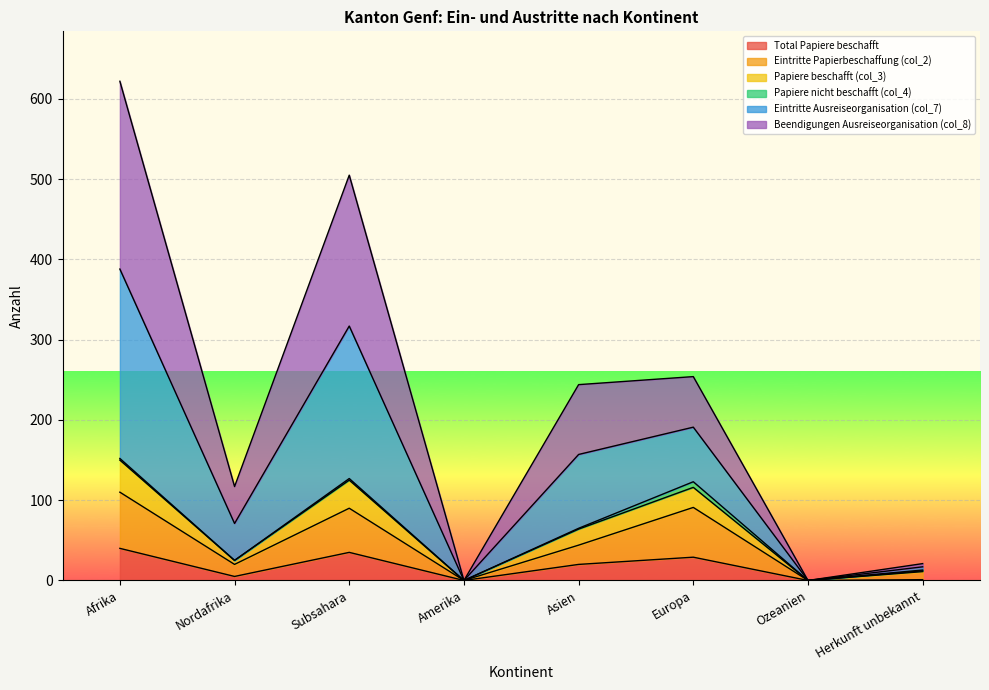

What is the highest value of the Total Papiere beschafft series?

40